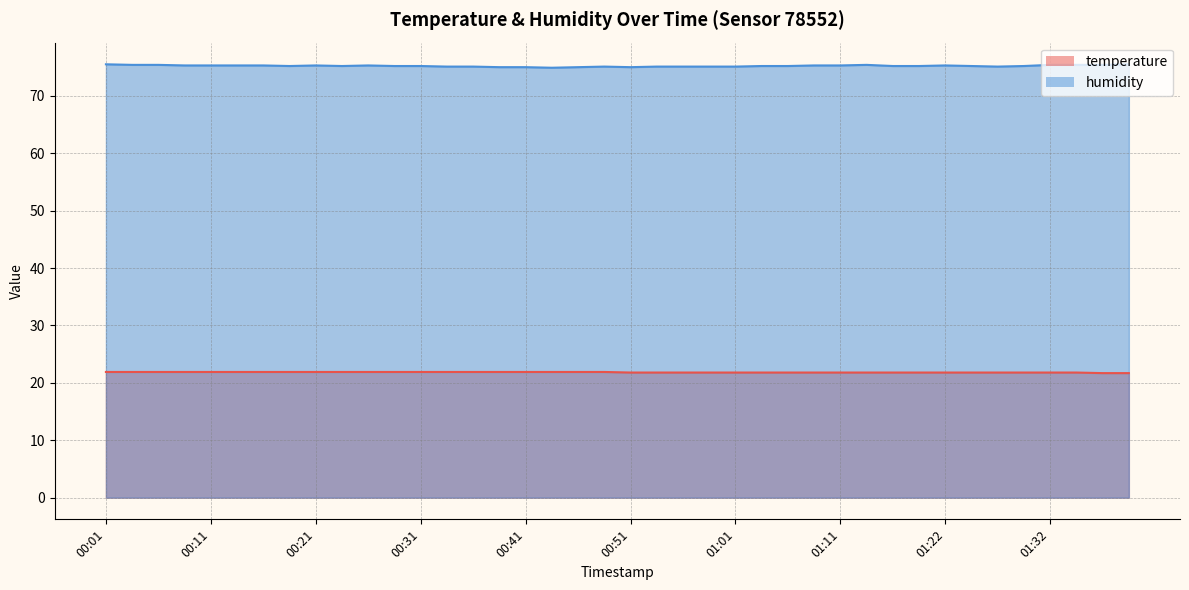

Reading left to right, list all the values displayed in this chart.

temperature: 21.9	21.9	21.9	21.9	21.9	21.9	21.9	21.9	21.9	21.9	21.9	21.9	21.9	21.9	21.9	21.9	21.9	21.9	21.9	21.9	21.8	21.8	21.8	21.8	21.8	21.8	21.8	21.8	21.8	21.8	21.8	21.8	21.8	21.8	21.8	21.8	21.8	21.8	21.7	21.7
humidity: 75.5	75.4	75.4	75.3	75.3	75.3	75.3	75.2	75.3	75.2	75.3	75.2	75.2	75.1	75.1	75.0	75.0	74.9	75.0	75.1	75.0	75.1	75.1	75.1	75.1	75.2	75.2	75.3	75.3	75.4	75.2	75.2	75.3	75.2	75.1	75.2	75.4	75.4	75.4	75.5